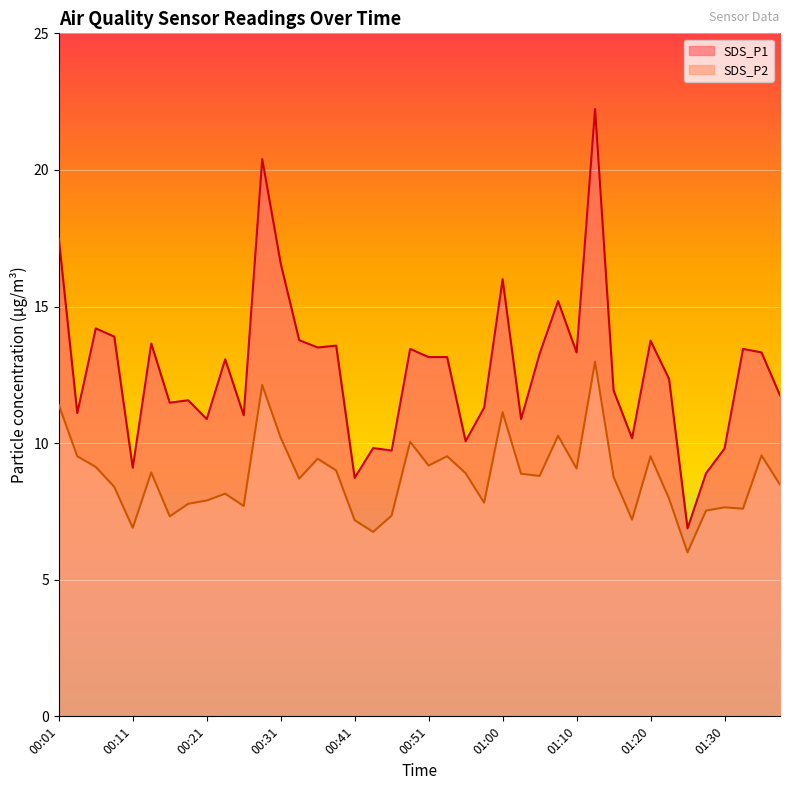

What position from the left is 00:08?

4